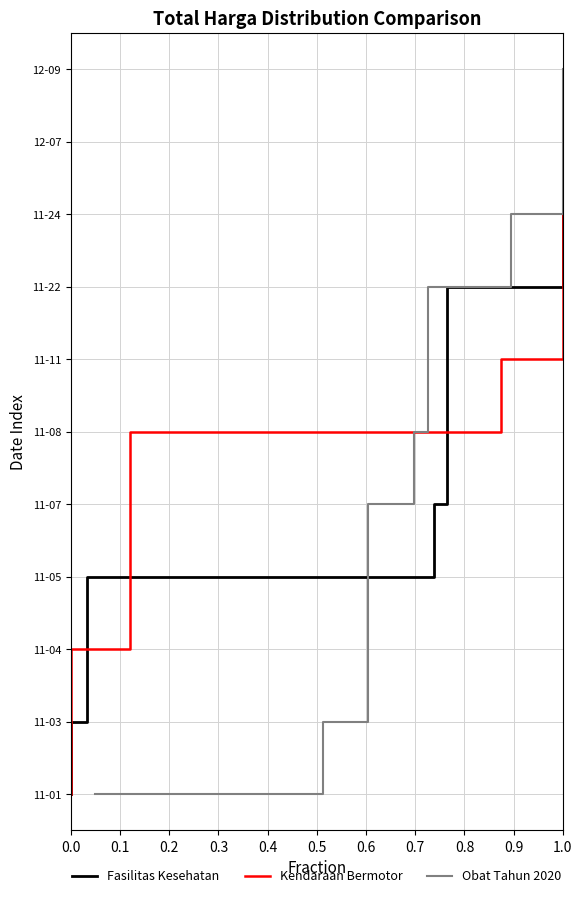

The value of Kendaraan Bermotor at 1.0 is 9. True or false?

True